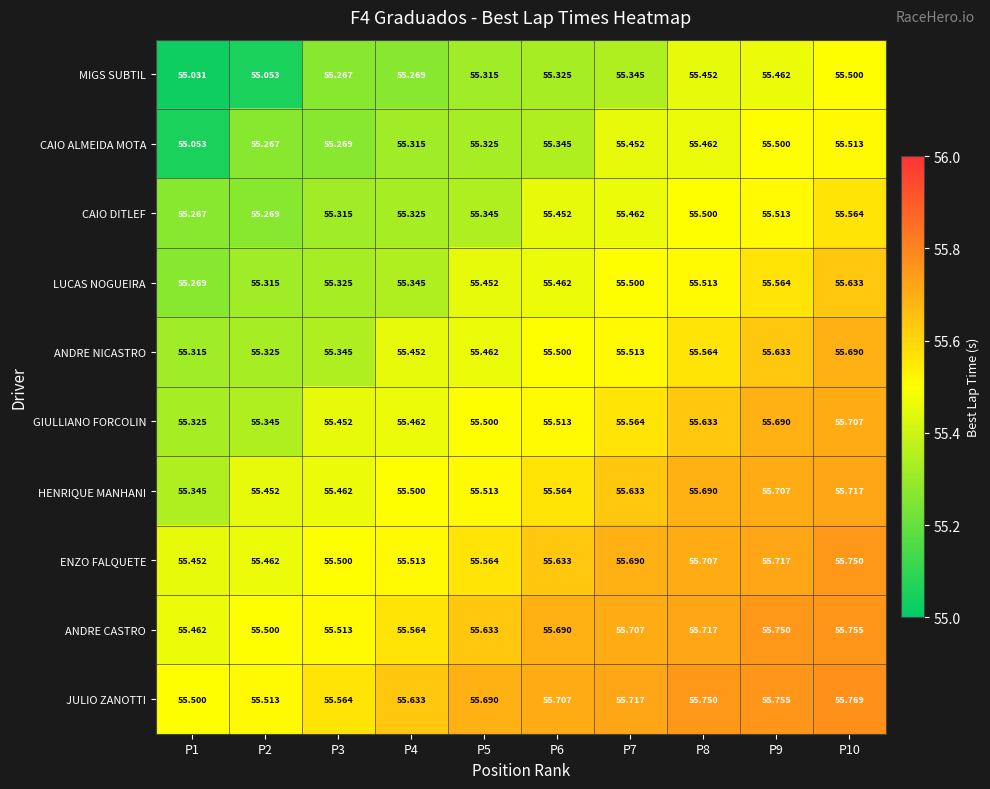

Which series has the widest spread of values?

MIGS SUBTIL